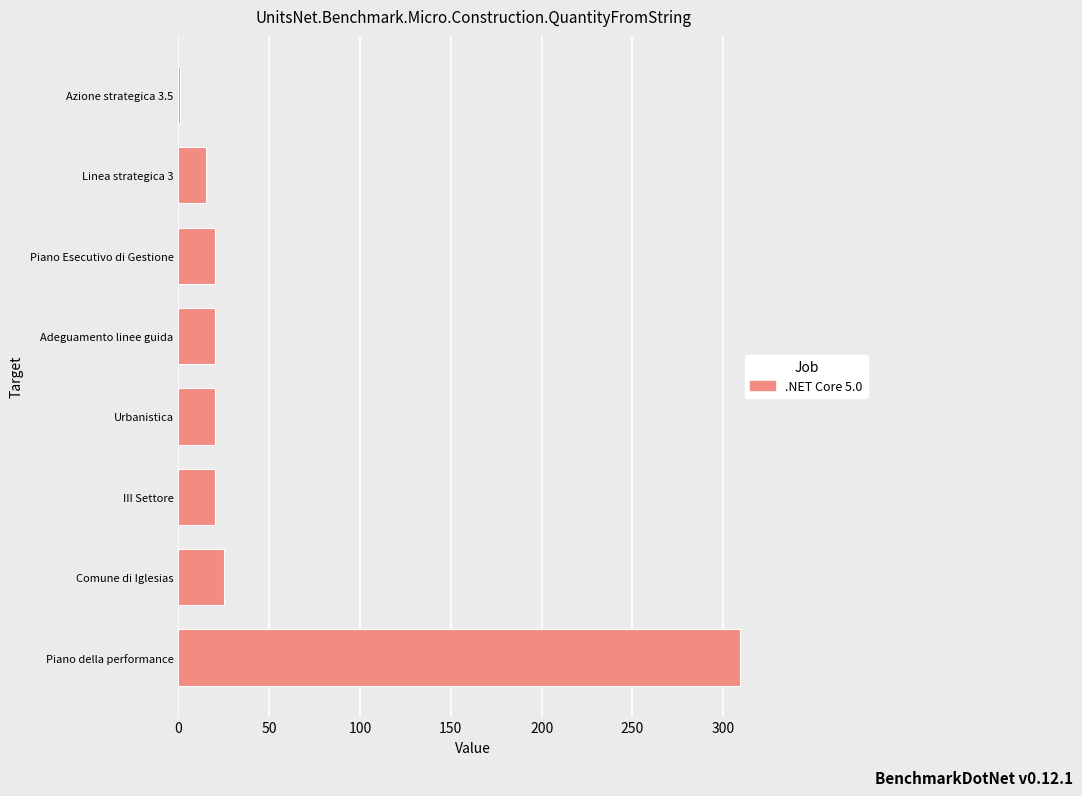

The value at III Settore is 20.0. True or false?

True